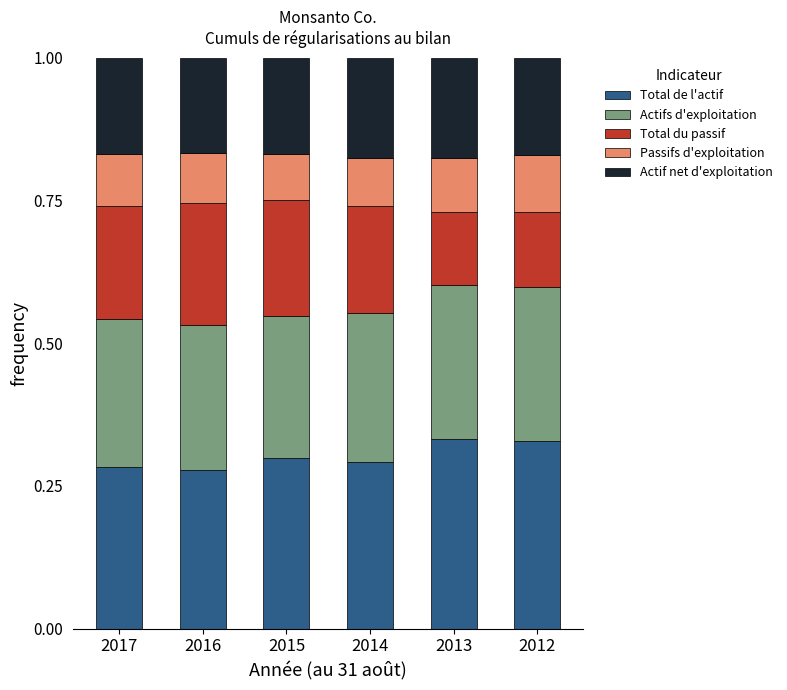

What is the total value across all series at 2012?

1.0